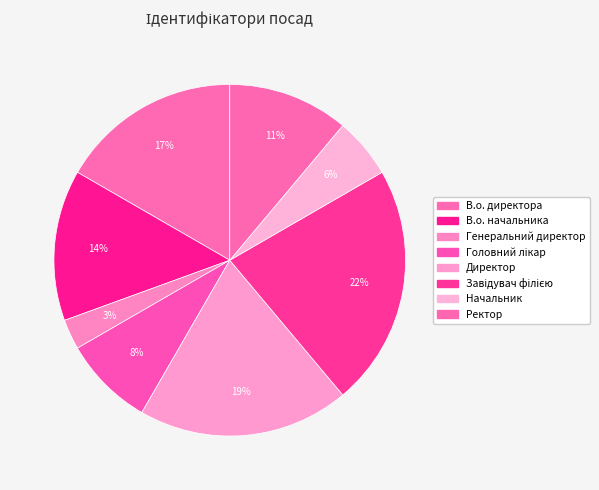

To the nearest percent, what is the difference between the largest and smallest slice percentages?

19%